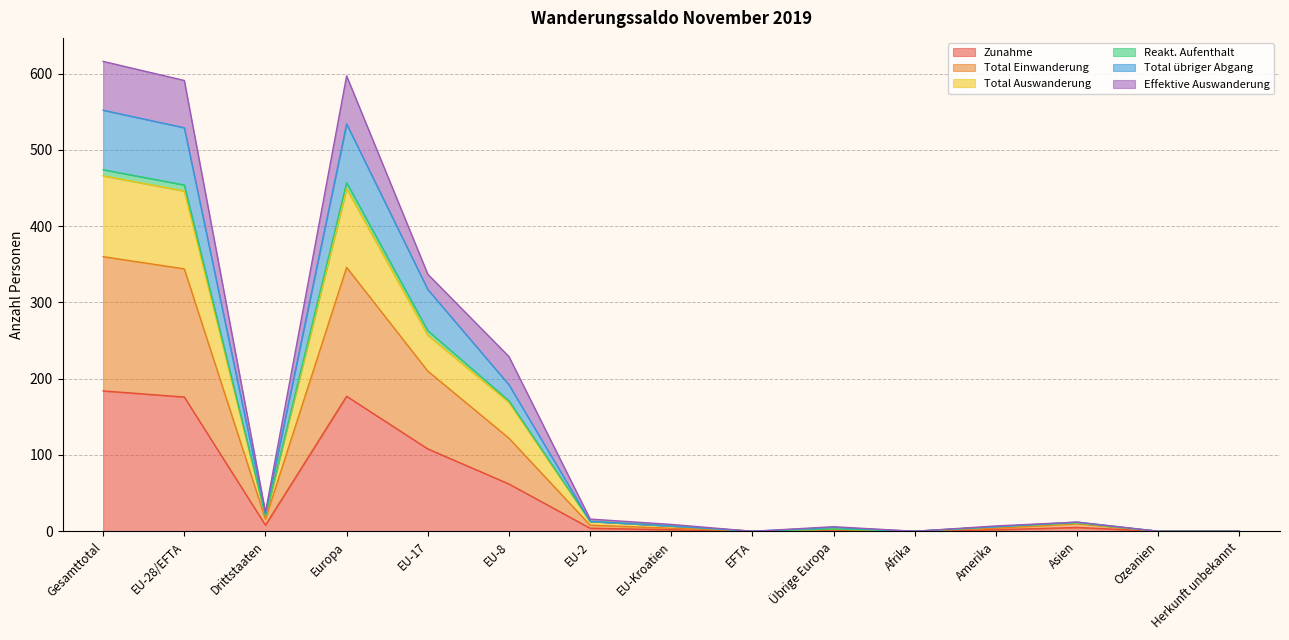

At which label does Reakt. Aufenthalt reach its minimum?

EFTA